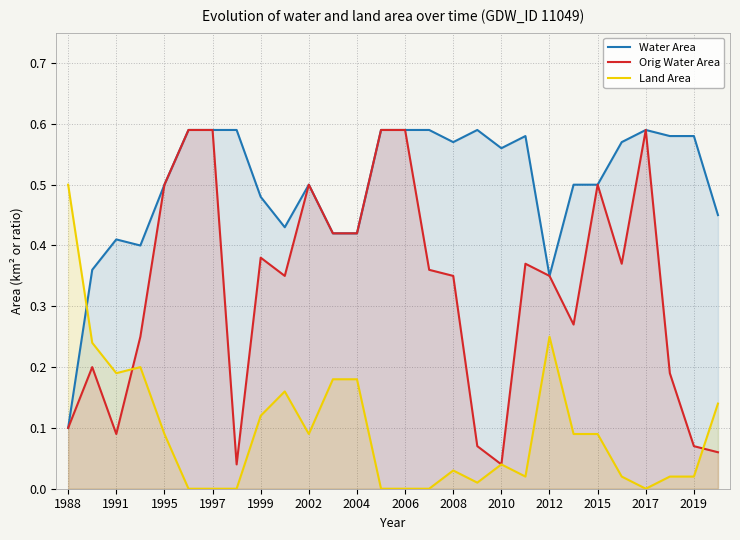

The value of Orig Water Area at 15 is 0.6. True or false?

False